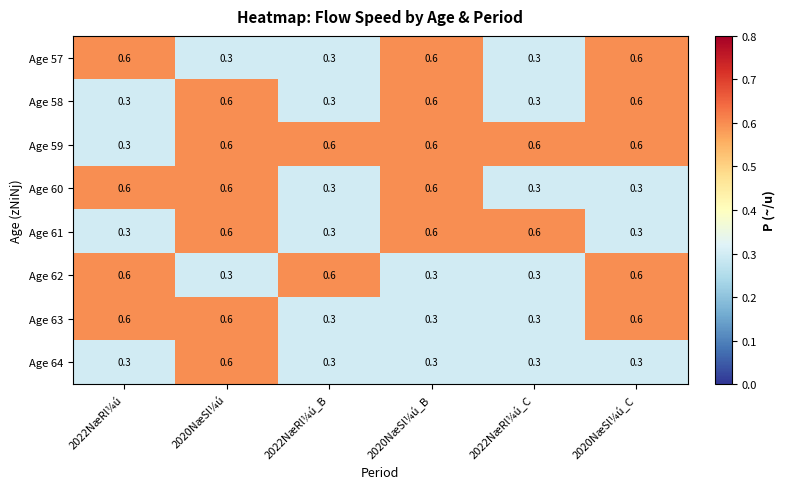

Which series has the largest total across all categories?

Age 59